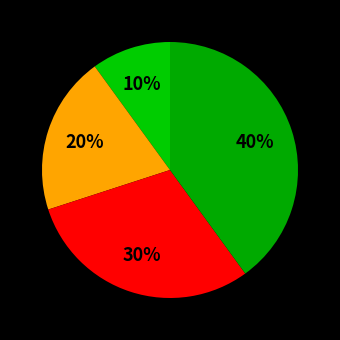

How many segments does this pie chart have?

4